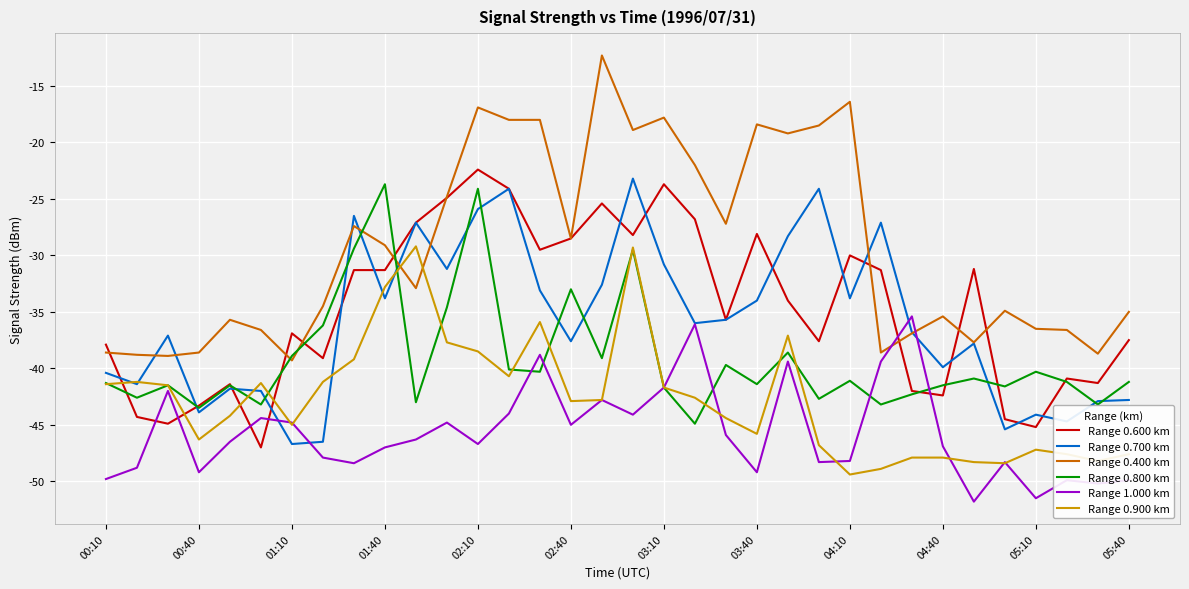

How many intersections are there between Range 0.400 km and Range 0.900 km?

2